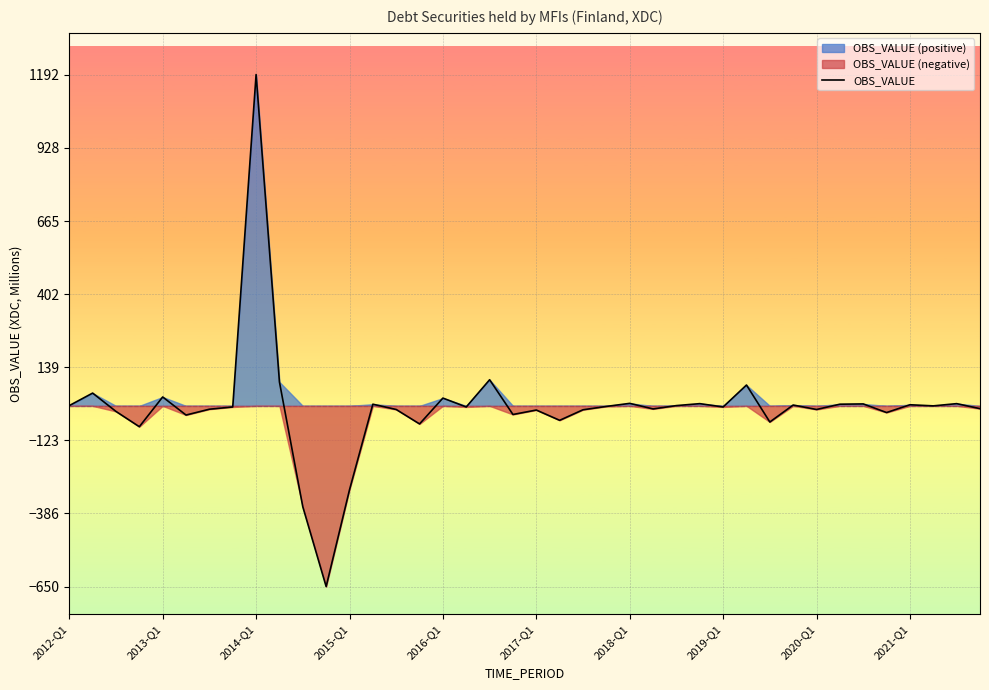

Where is the data nearest to the value 271?

18